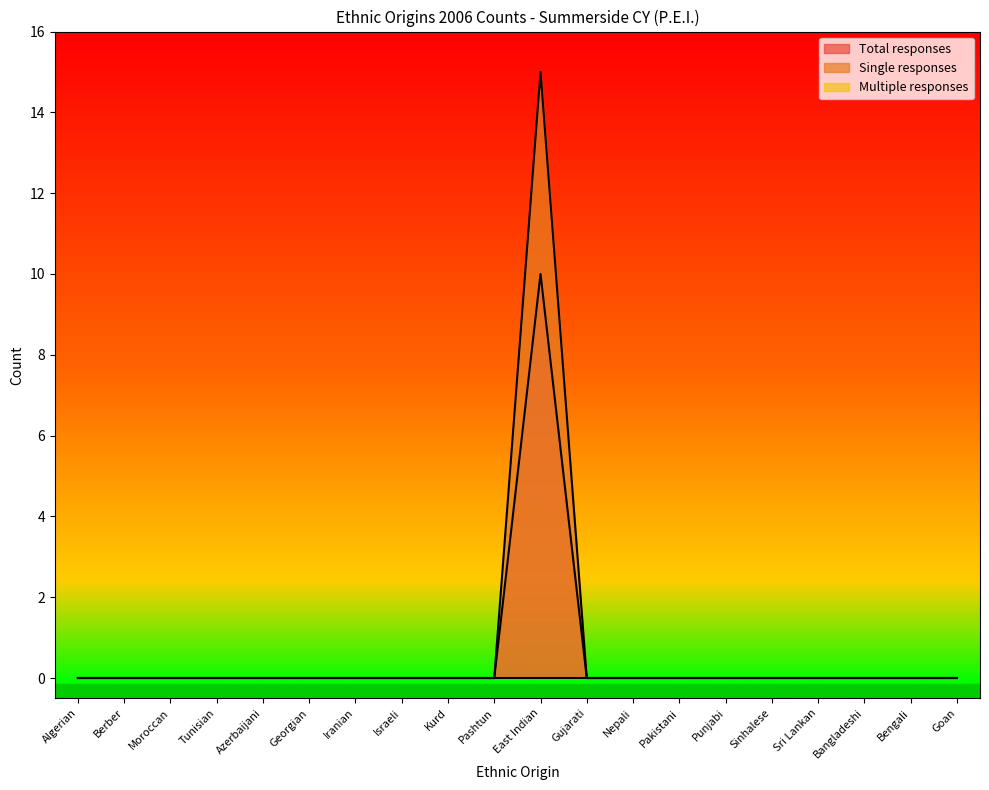

What is the greatest value displayed?

15